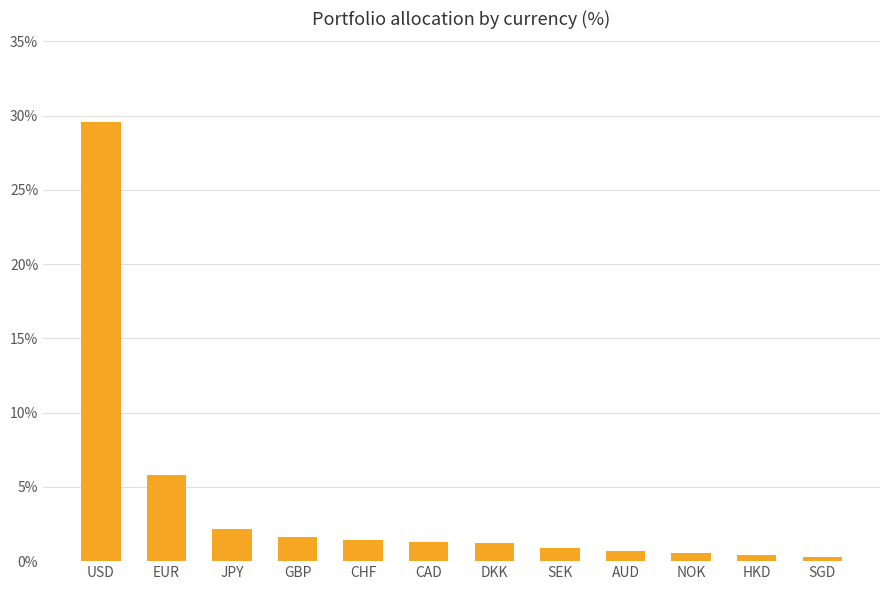

What is the label of the 6th bar from the left?

CAD